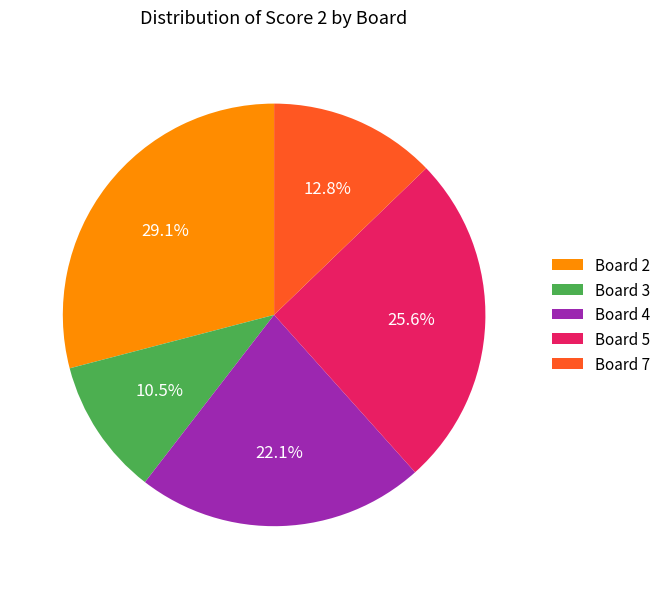

What is the smallest slice in the pie chart?

Board 3